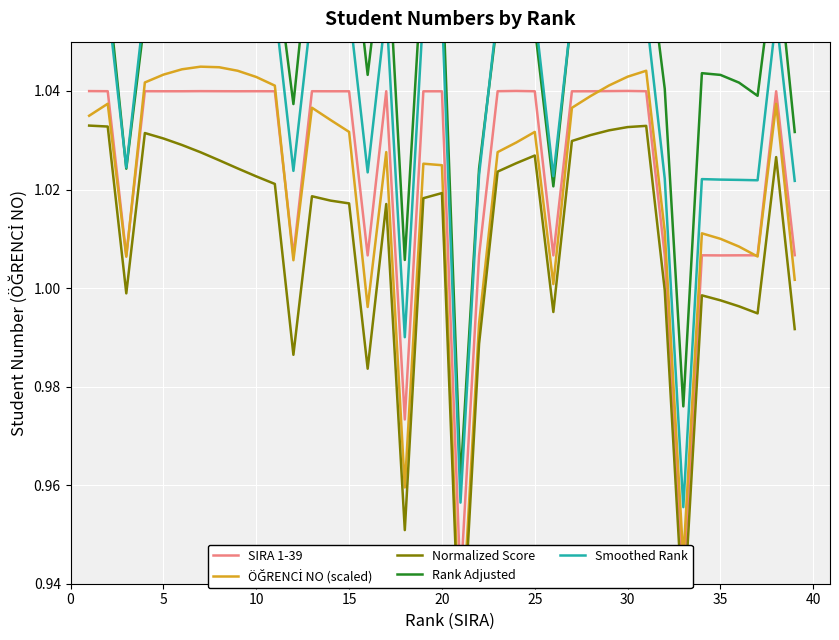

What is the sum of all Smoothed Rank values?

40.6